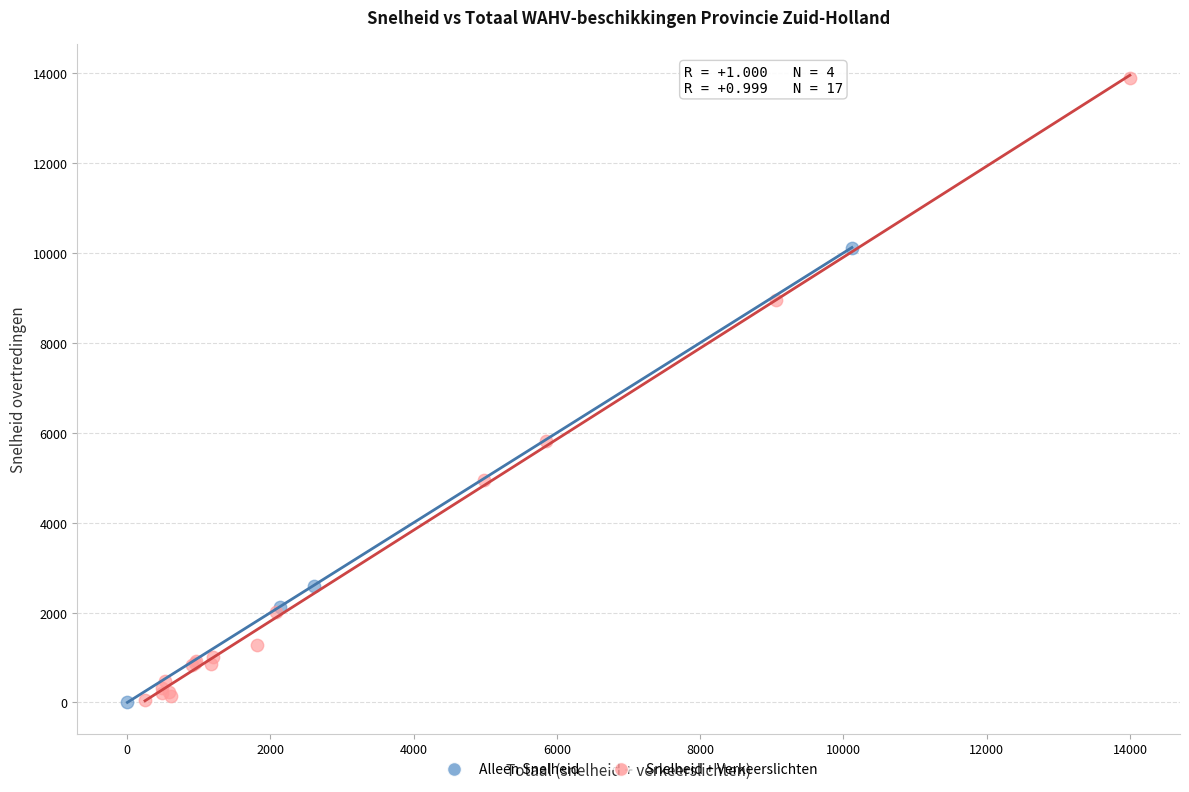

Which series reaches the maximum Y coordinate?

Snelheid + Verkeerslichten